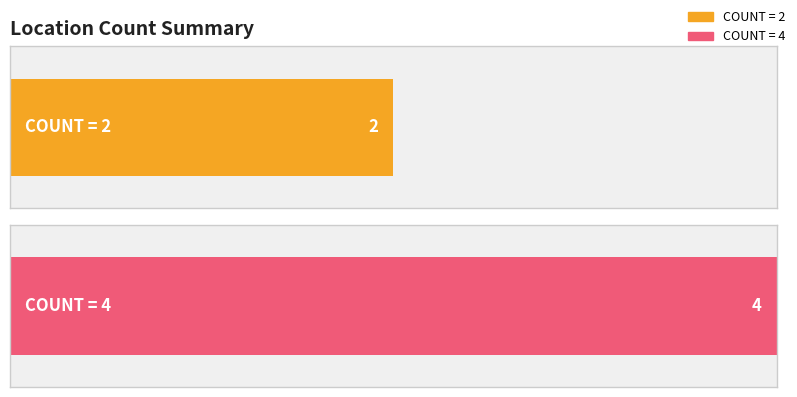

The chart shows a value of 2 at 1B02U1H1. True or false?

False